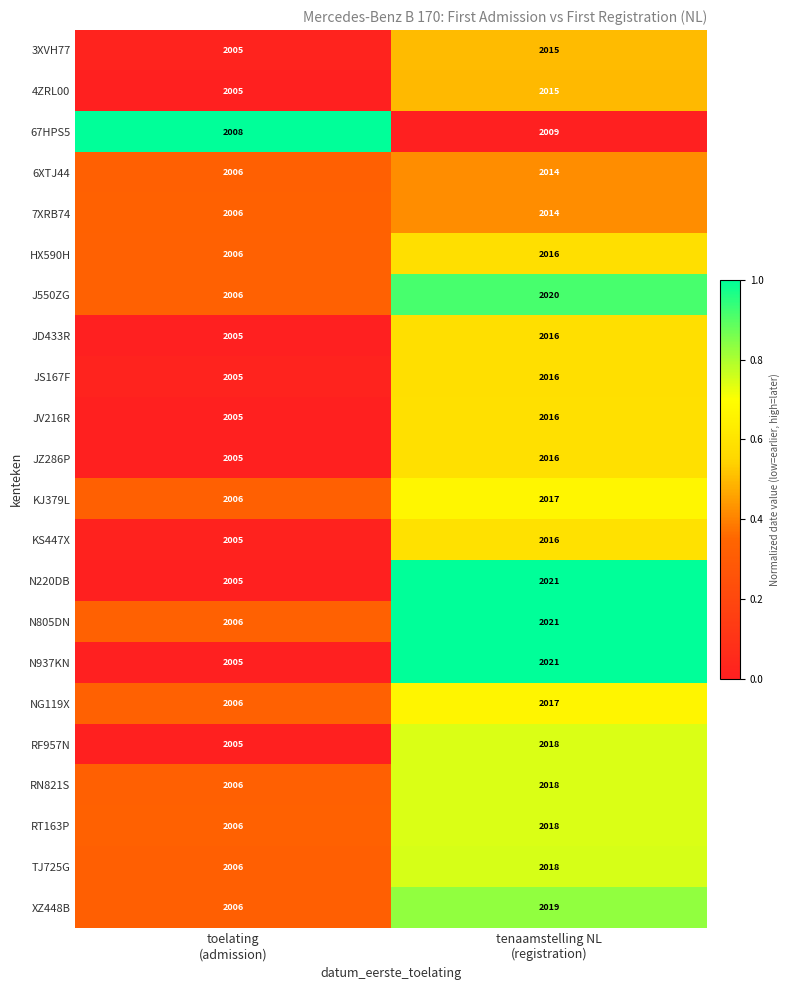

What is the difference between the maximum and minimum values in the J550ZG series?

14